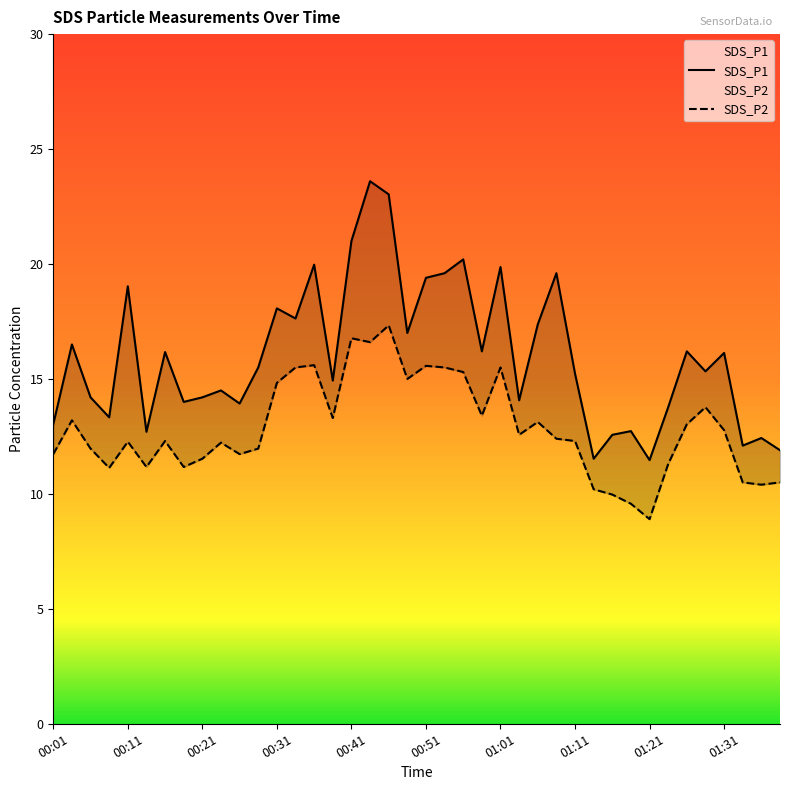

The SDS_P2 series shows 13.3 at 00:39. True or false?

True